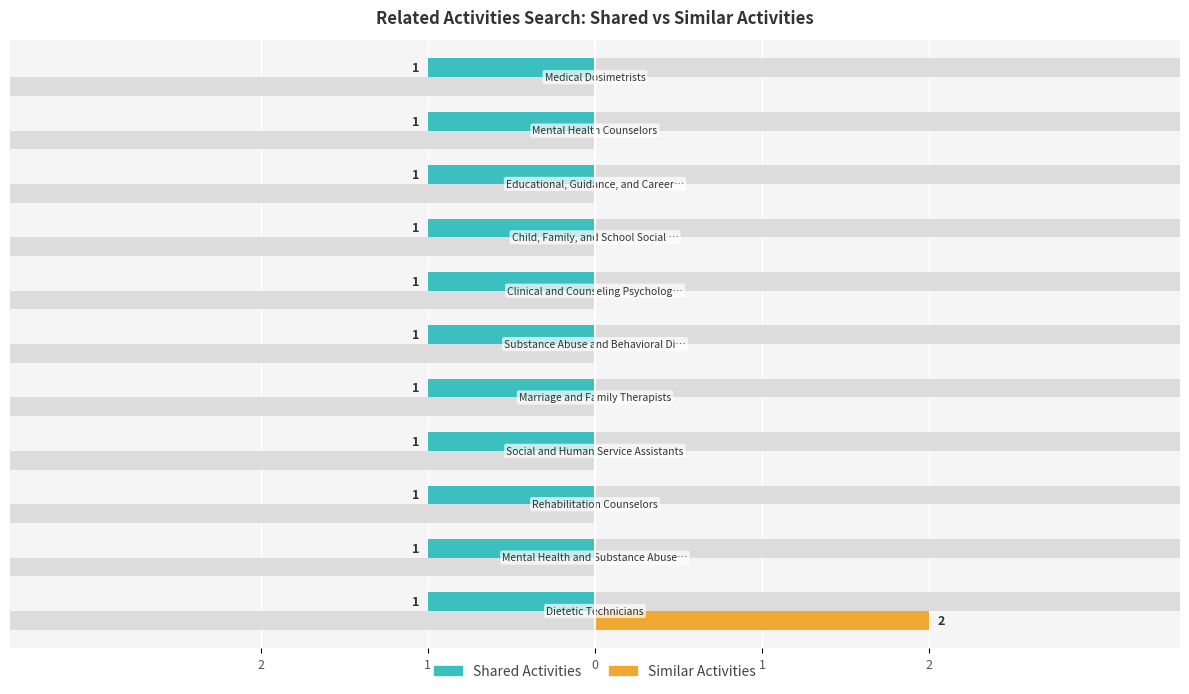

Which series changed the most between 1 and 2?

Shared Activities